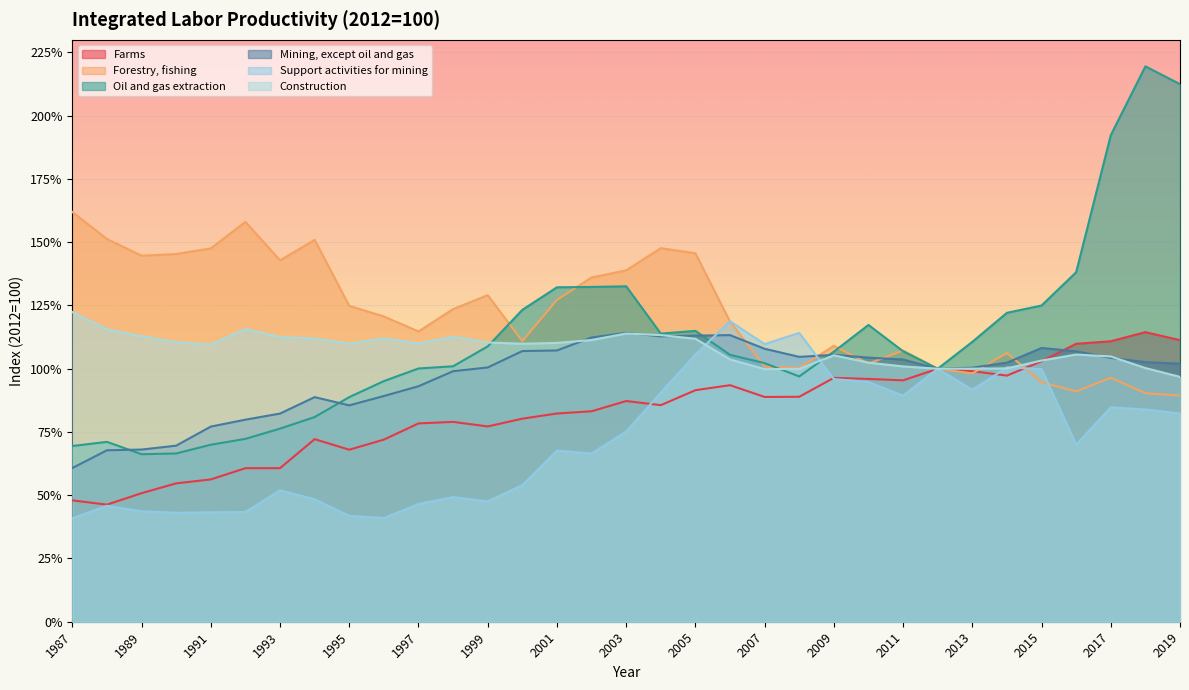

At which category does Forestry, fishing reach its first local peak?

1992